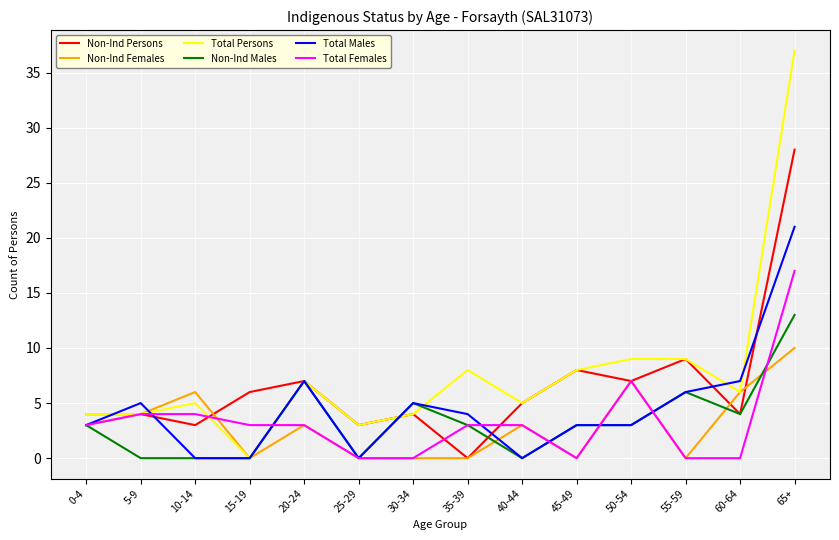

Which series has the widest spread of values?

Total Persons